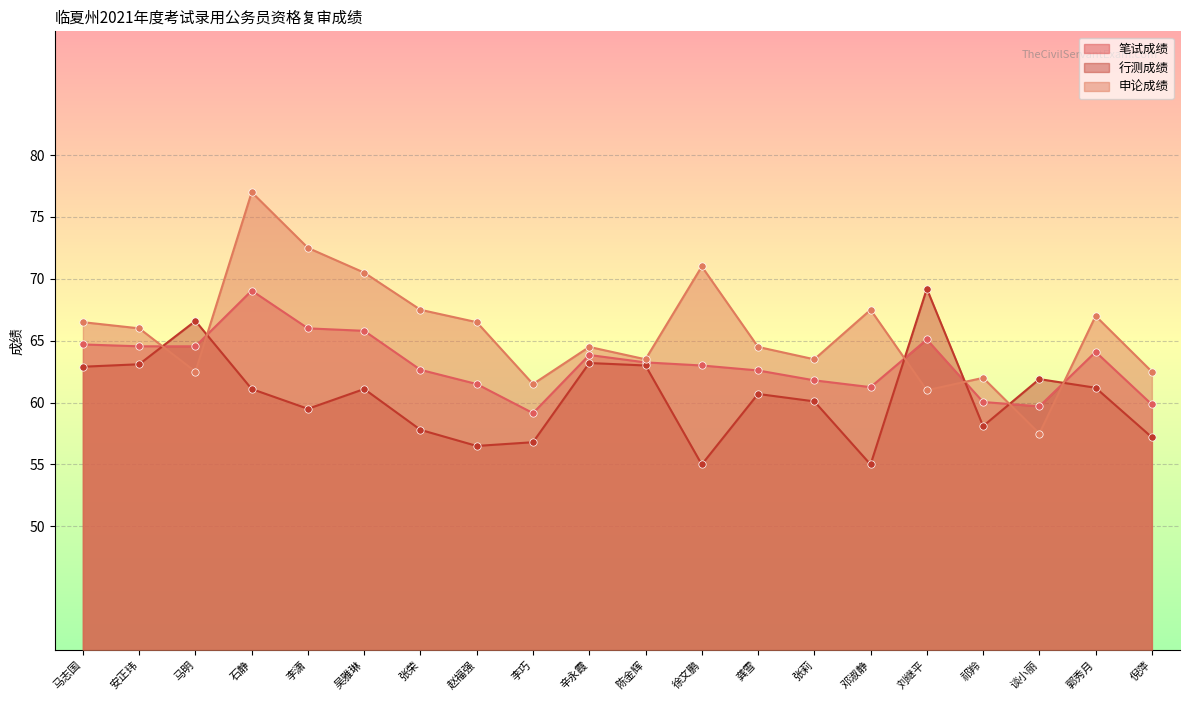

Is the value of 笔试成绩 at 石静 greater than the value of 申论成绩 at 徐文鹏?

No